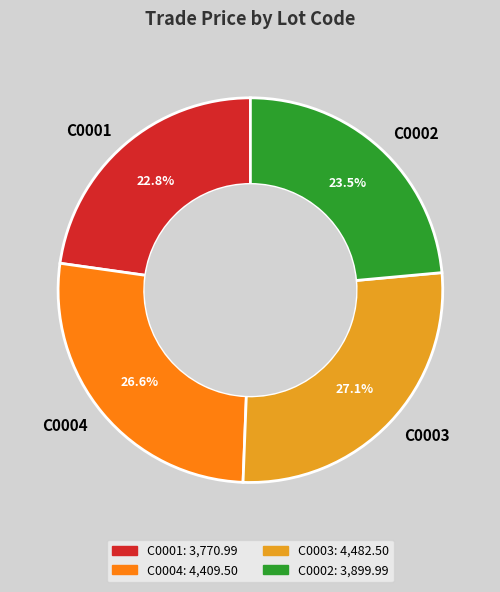

Is there a majority slice in this chart?

No